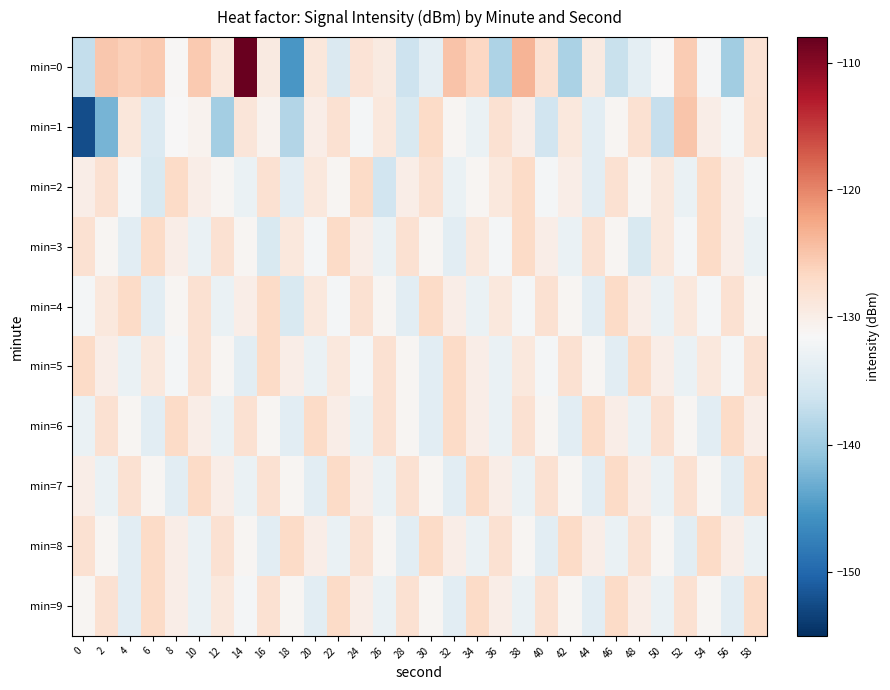

Between 0 and 32, which is larger?

32